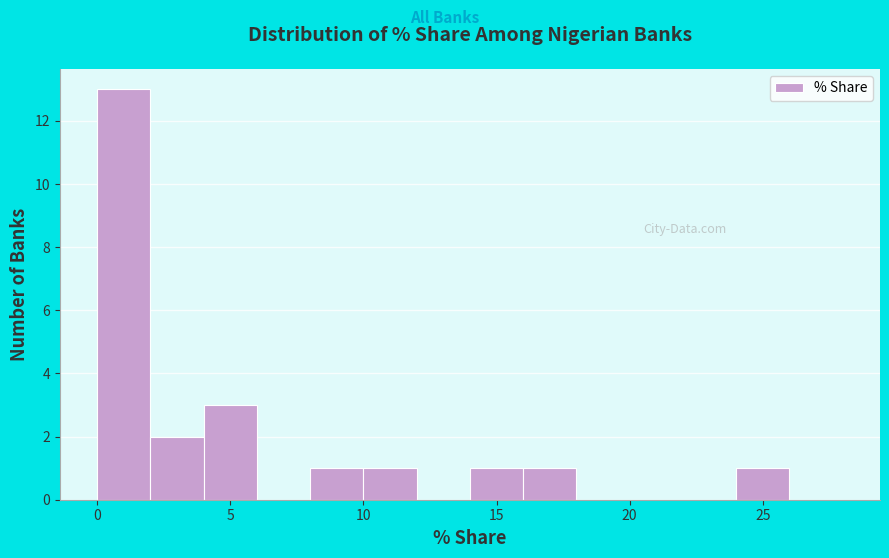

What is the height of the bar covering 0 to 2 on the x-axis? The values are not printed on the chart, so give them approximately, as read against the axis.

13